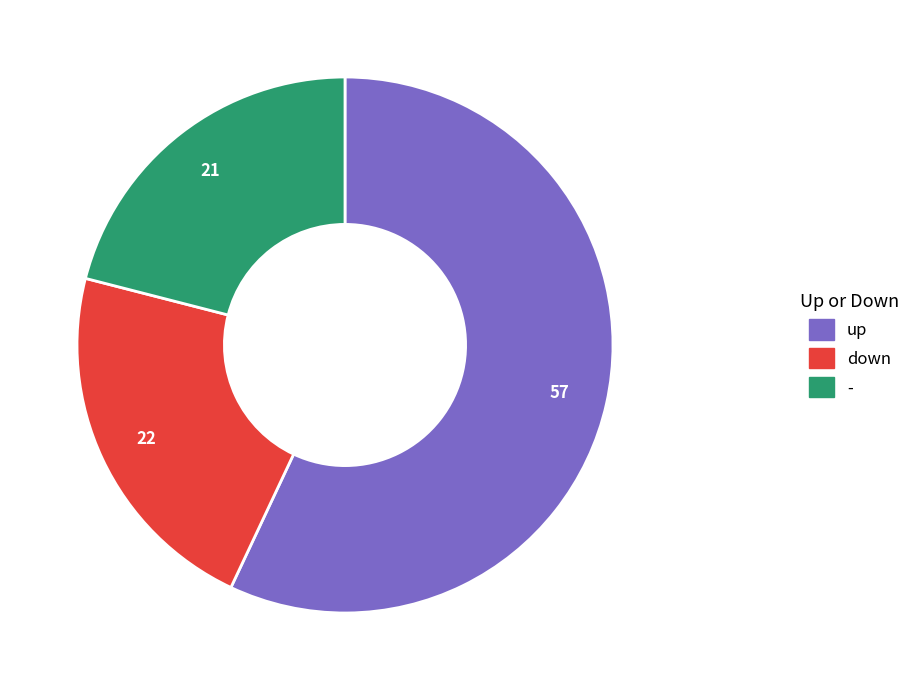

Combined, do up and - account for over 50%?

Yes